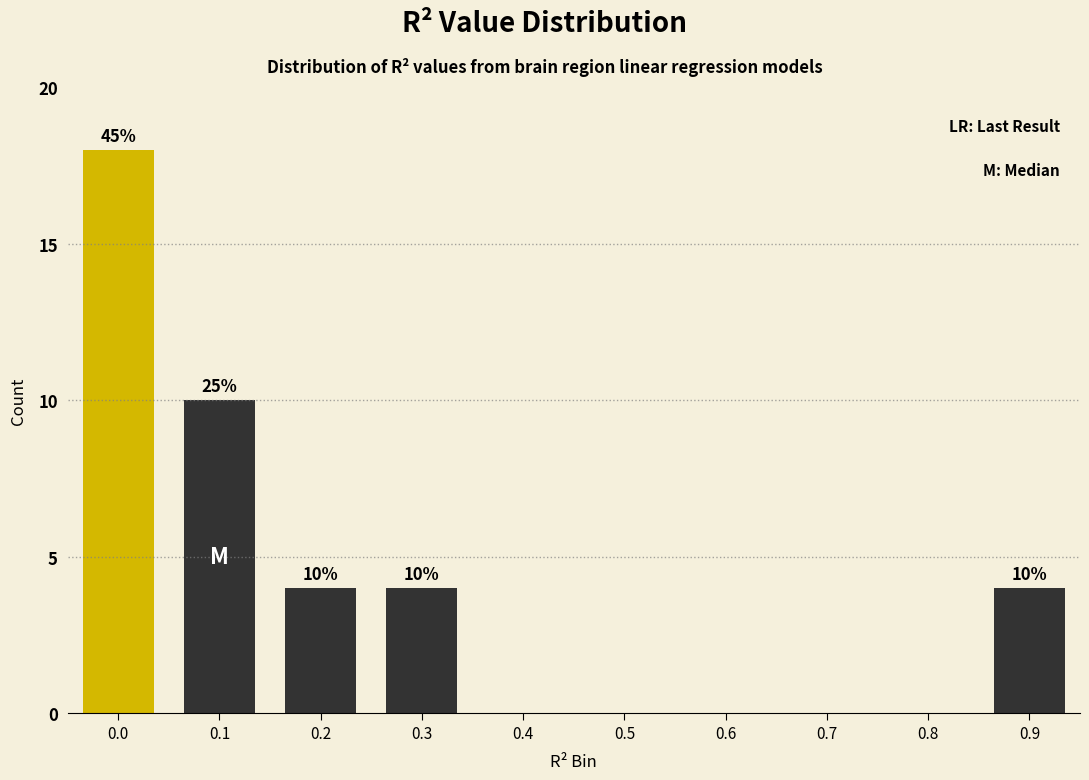

Reading left to right, extract all data points from this chart.

0.0=18	0.1=10	0.2=4	0.3=4	0.4=0	0.5=0	0.6=0	0.7=0	0.8=0	0.9=4